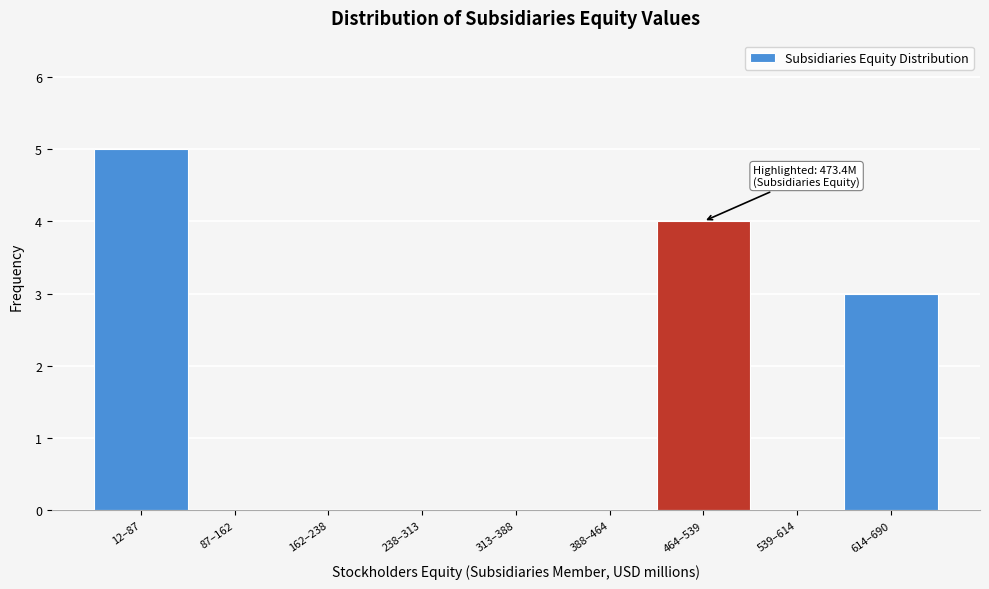

Reading right to left, list all the values displayed in this chart.

614–690=3	539–614=0	464–539=4	388–464=0	313–388=0	238–313=0	162–238=0	87–162=0	12–87=5